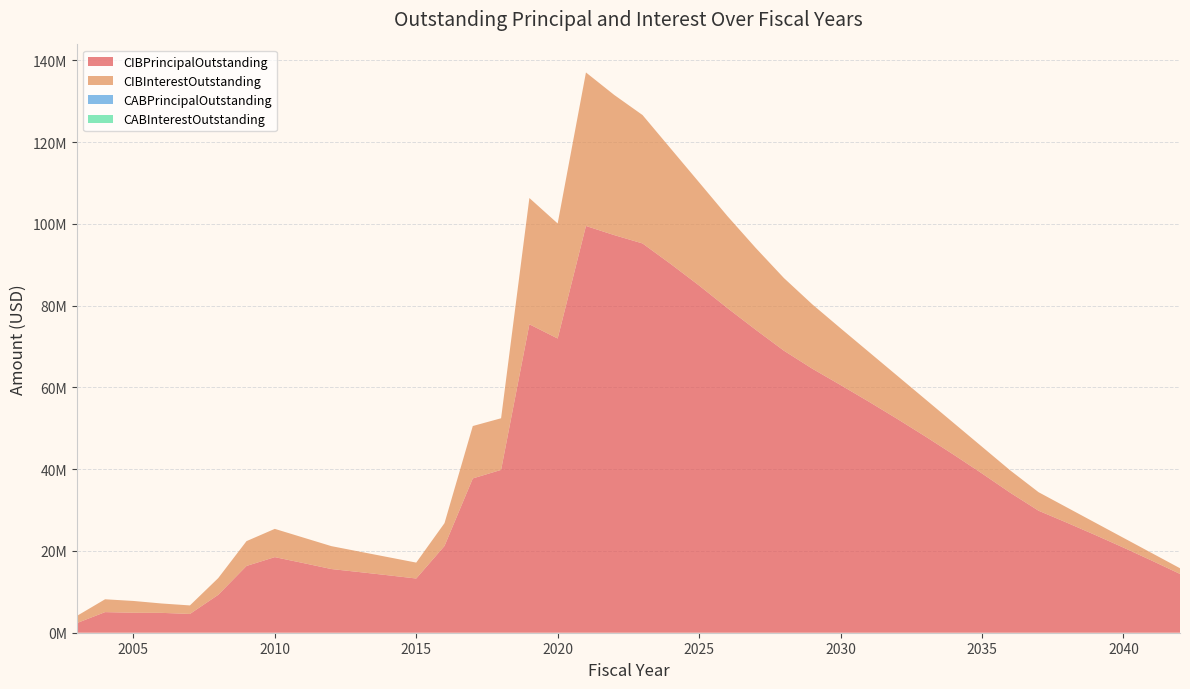

Reading left to right, extract all data points from this chart.

CIBPrincipalOutstanding: 2350000.0	5040000.0	4880000.0	4860000.0	4595000.0	9270000.0	16335000.0	18495000.0	17055000.0	15580000.0	14830000.0	14060000.0	13265000.0	21235000.0	37750000.0	39840000.0	75460000.0	71985000.0	99515000.0	97280000.0	95240000.0	90200000.0	84945000.0	79430000.0	74130000.0	68990000.0	64605000.0	60605000.0	56530000.0	52335000.0	48015000.0	43555000.0	38970000.0	34245000.0	29850000.0	26925000.0	23920000.0	20830000.0	17650000.0	14380000.0
CIBInterestOutstanding: 1743306.2	3142296.5	2894743.0	2291617.5	2083556.5	4091626.9	6071645.6	6913847.8	6240974.8	5605073.2	5007279.2	4435778.8	3891440.2	5577976.2	12818931.4	12629911.3	30892114.7	28143656.9	37556073.1	34284362.6	31414769.1	28215981.6	25239844.1	22505256.5	20020719.0	17770031.5	15745131.5	13884344.0	12165118.9	10565468.9	9091950.2	7750918.9	6538950.1	5464568.9	4532100.1	3733281.3	3016862.6	2386418.8	1845750.1	1397618.8
CABPrincipalOutstanding: 0.0	0.0	0.0	0.0	0.0	0.0	0.0	0.0	0.0	0.0	0.0	0.0	0.0	0.0	0.0	0.0	0.0	0.0	0.0	0.0	0.0	0.0	0.0	0.0	0.0	0.0	0.0	0.0	0.0	0.0	0.0	0.0	0.0	0.0	0.0	0.0	0.0	0.0	0.0	0.0
CABInterestOutstanding: 0.0	0.0	0.0	0.0	0.0	0.0	0.0	0.0	0.0	0.0	0.0	0.0	0.0	0.0	0.0	0.0	0.0	0.0	0.0	0.0	0.0	0.0	0.0	0.0	0.0	0.0	0.0	0.0	0.0	0.0	0.0	0.0	0.0	0.0	0.0	0.0	0.0	0.0	0.0	0.0